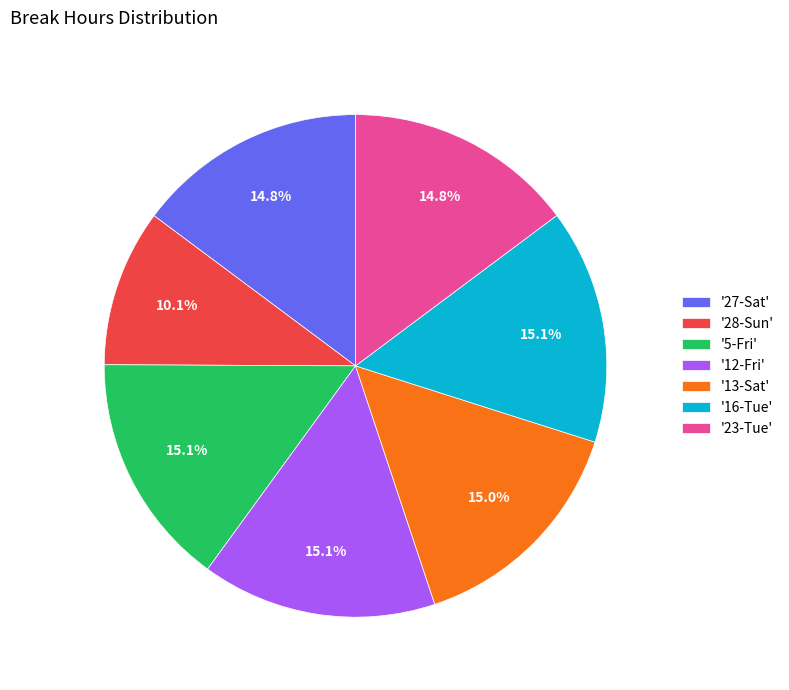

Approximately how many times larger is the value at '28-Sun' compared to '23-Tue'?

0.7